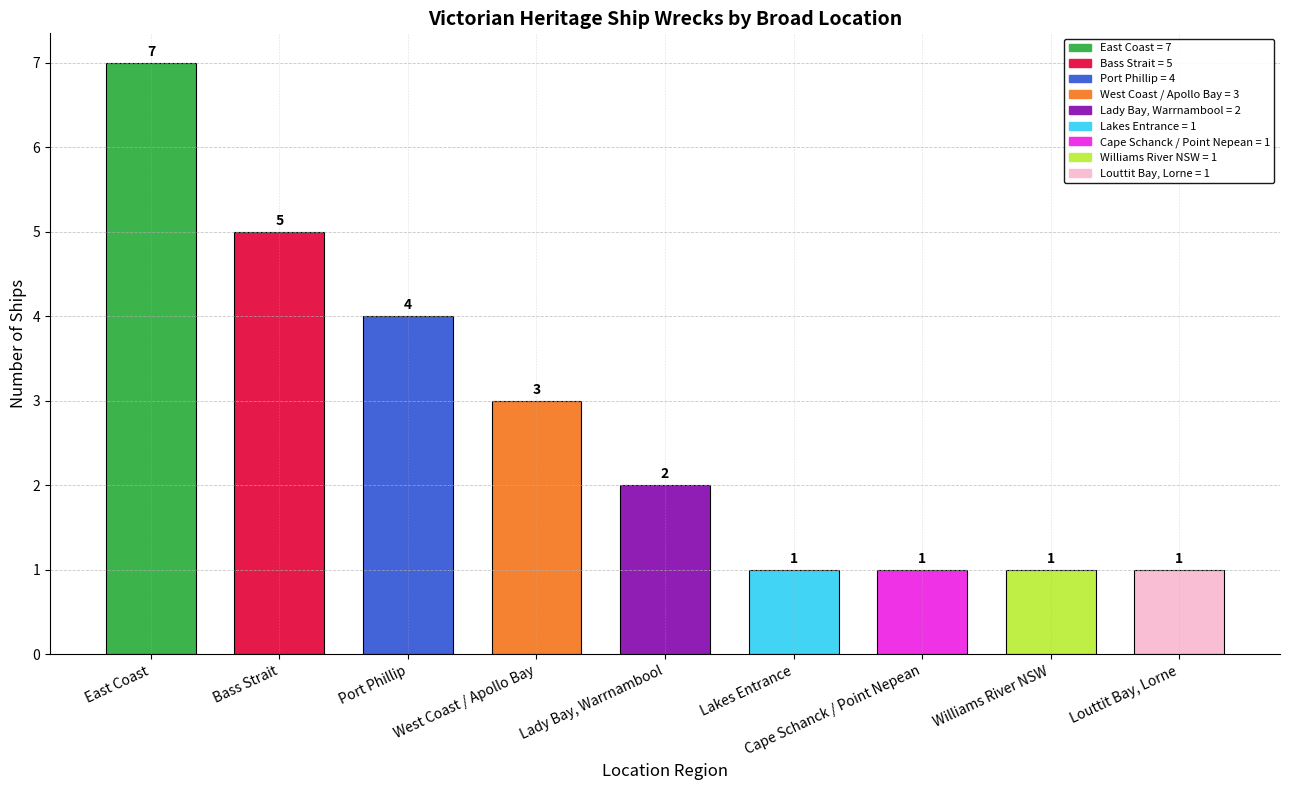

What is the sum of the values at Lakes Entrance and Cape Schanck / Point Nepean?

2